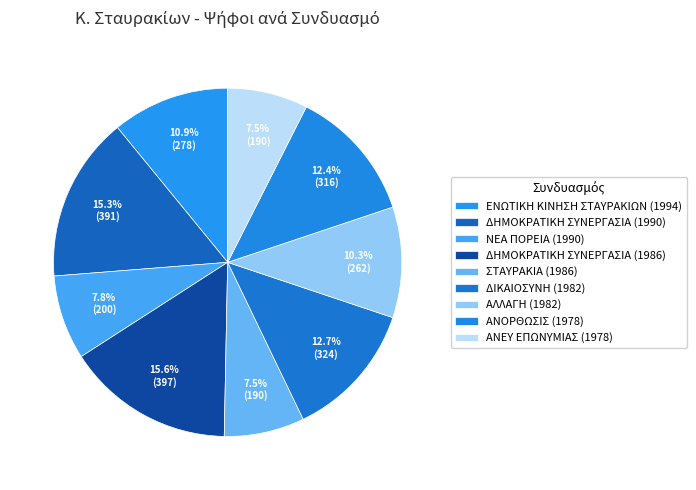

What is the largest slice in the pie chart?

ΔΗΜΟΚΡΑΤΙΚΗ ΣΥΝΕΡΓΑΣΙΑ (1986)